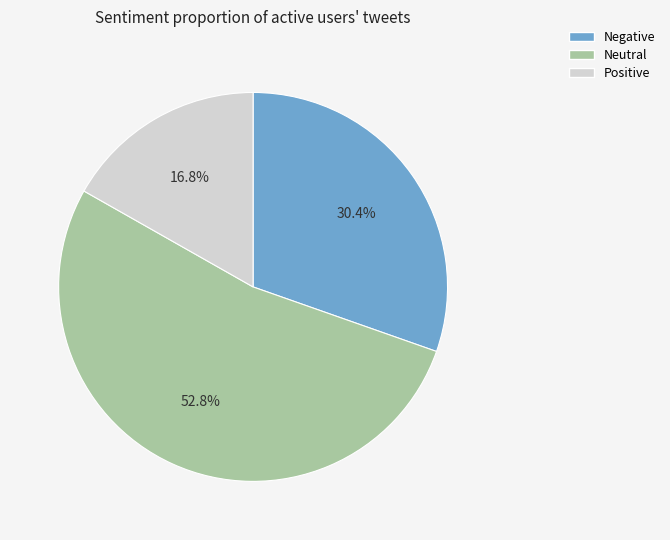

Is there any slice that represents more than half of the pie?

Yes